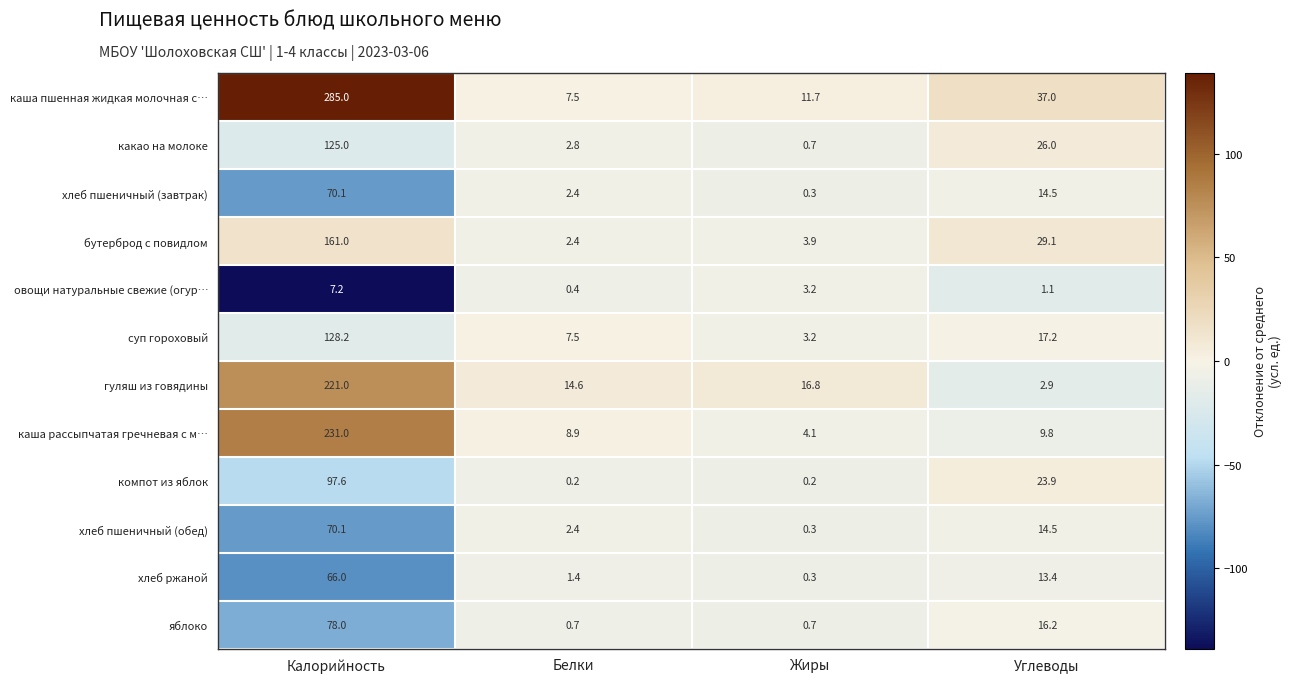

At how many categories does at least one series exceed 80?

1